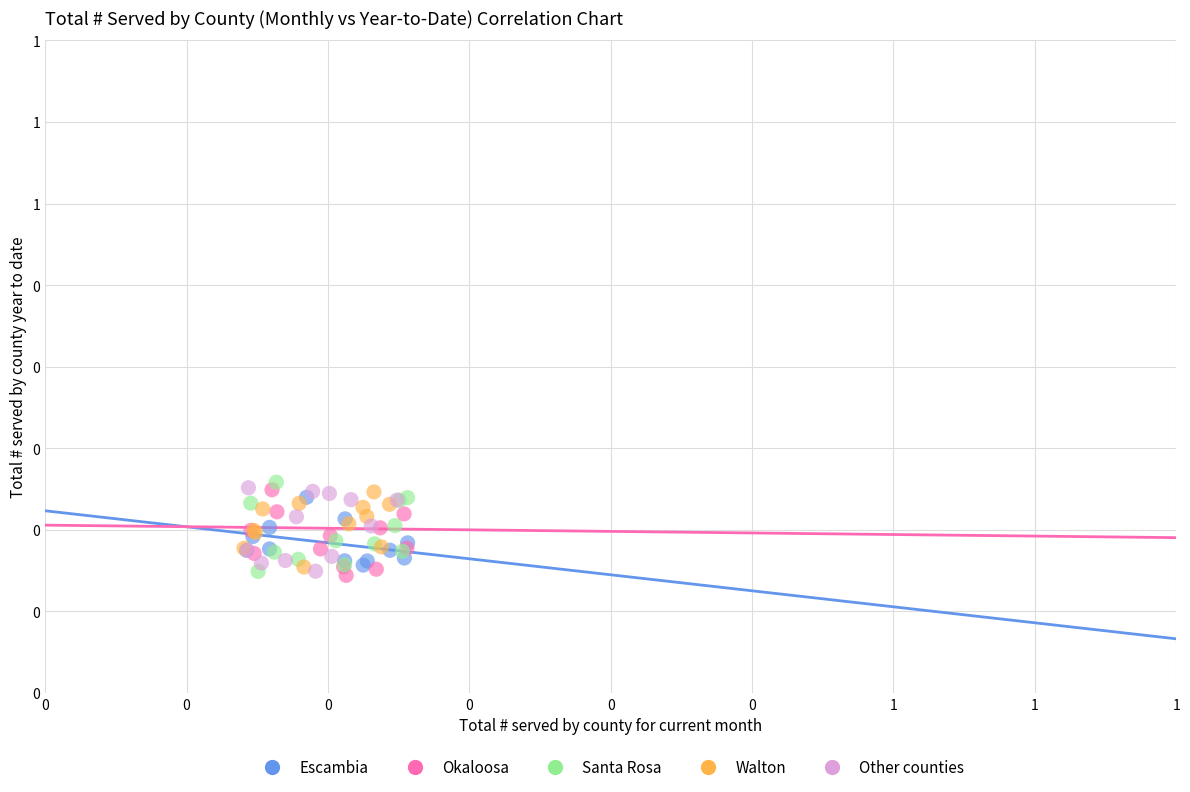

What are all the series names shown in the legend?

Escambia, Okaloosa, Santa Rosa, Walton, Other counties